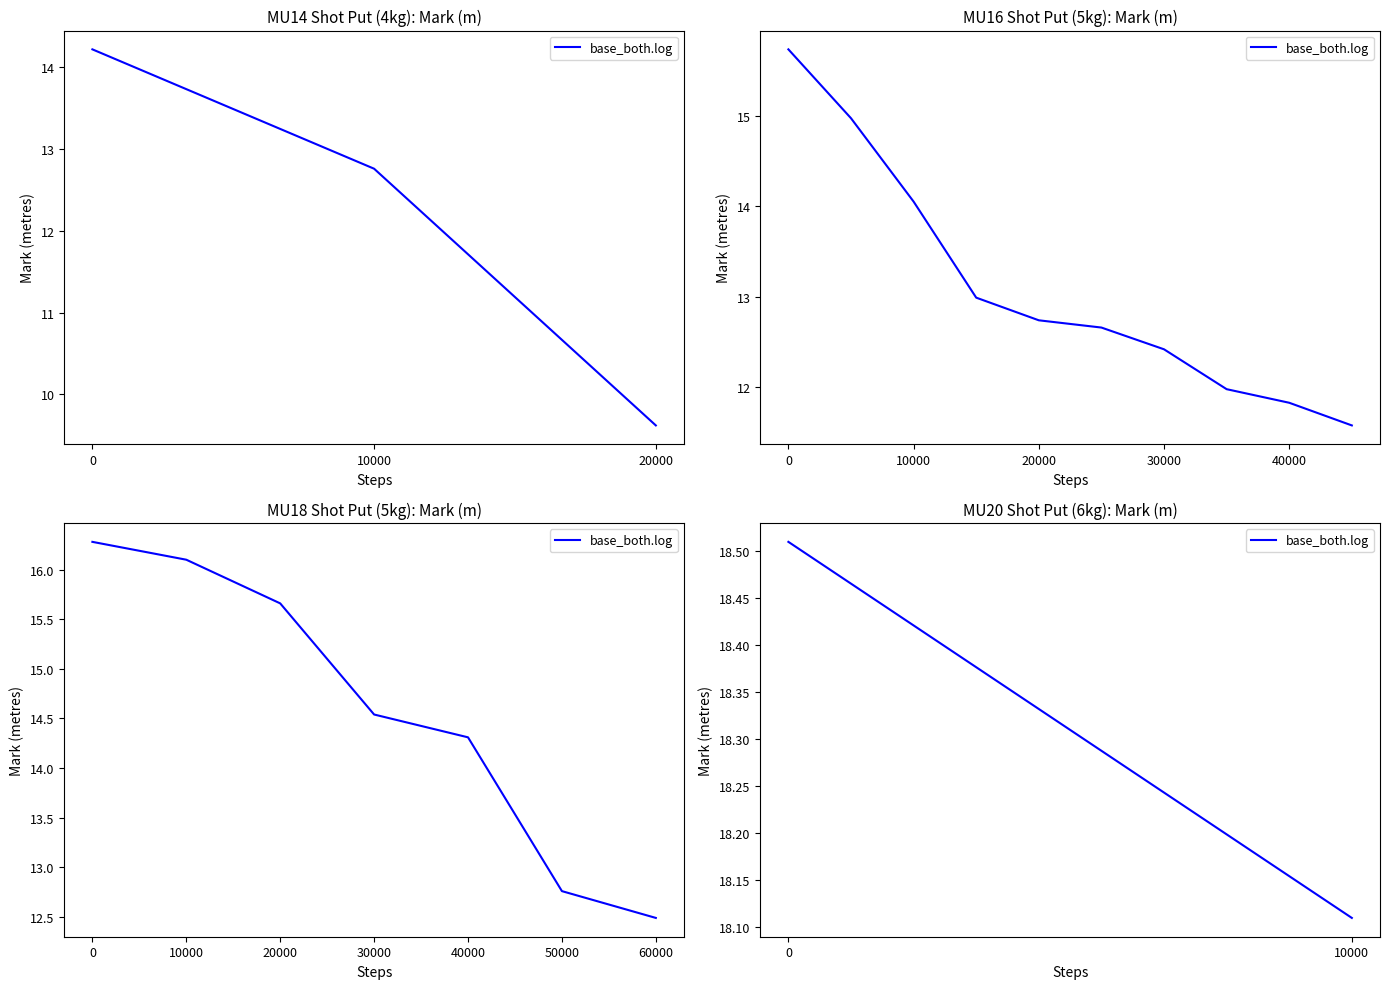

Which label corresponds to the smallest value in the chart?

10000